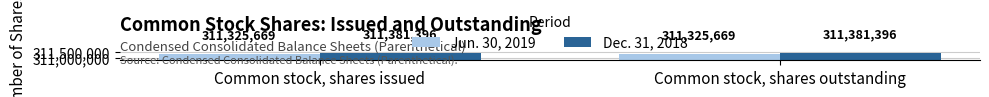

Reading left to right, list all the values displayed in this chart.

Jun. 30, 2019: 311325669	311325669
Dec. 31, 2018: 311381396	311381396